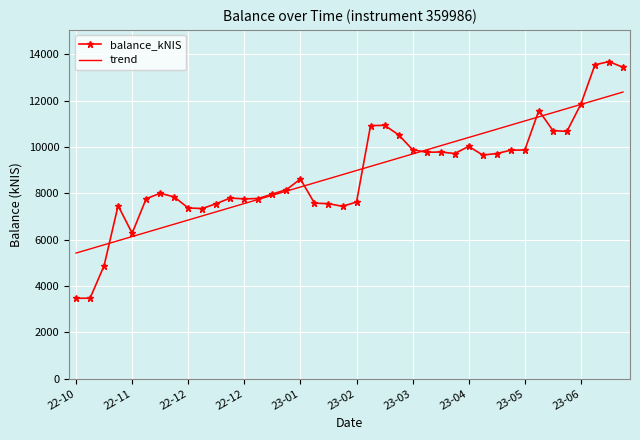

Which series has the widest spread of values?

balance_kNIS